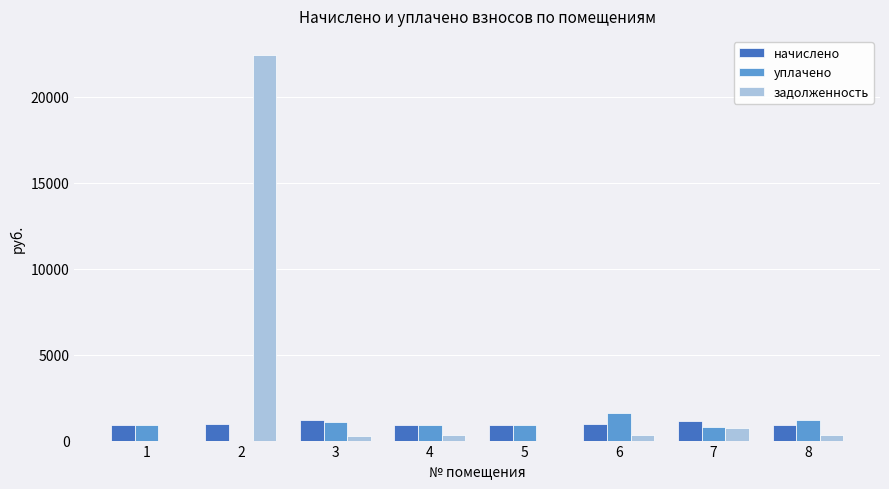

What is the difference between the начислено values at 3 and 8?

263.9